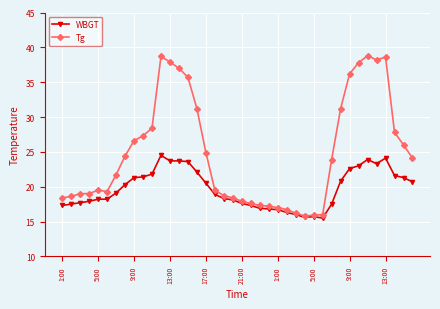

True or false: WBGT has more than 0 interior local peaks.

True